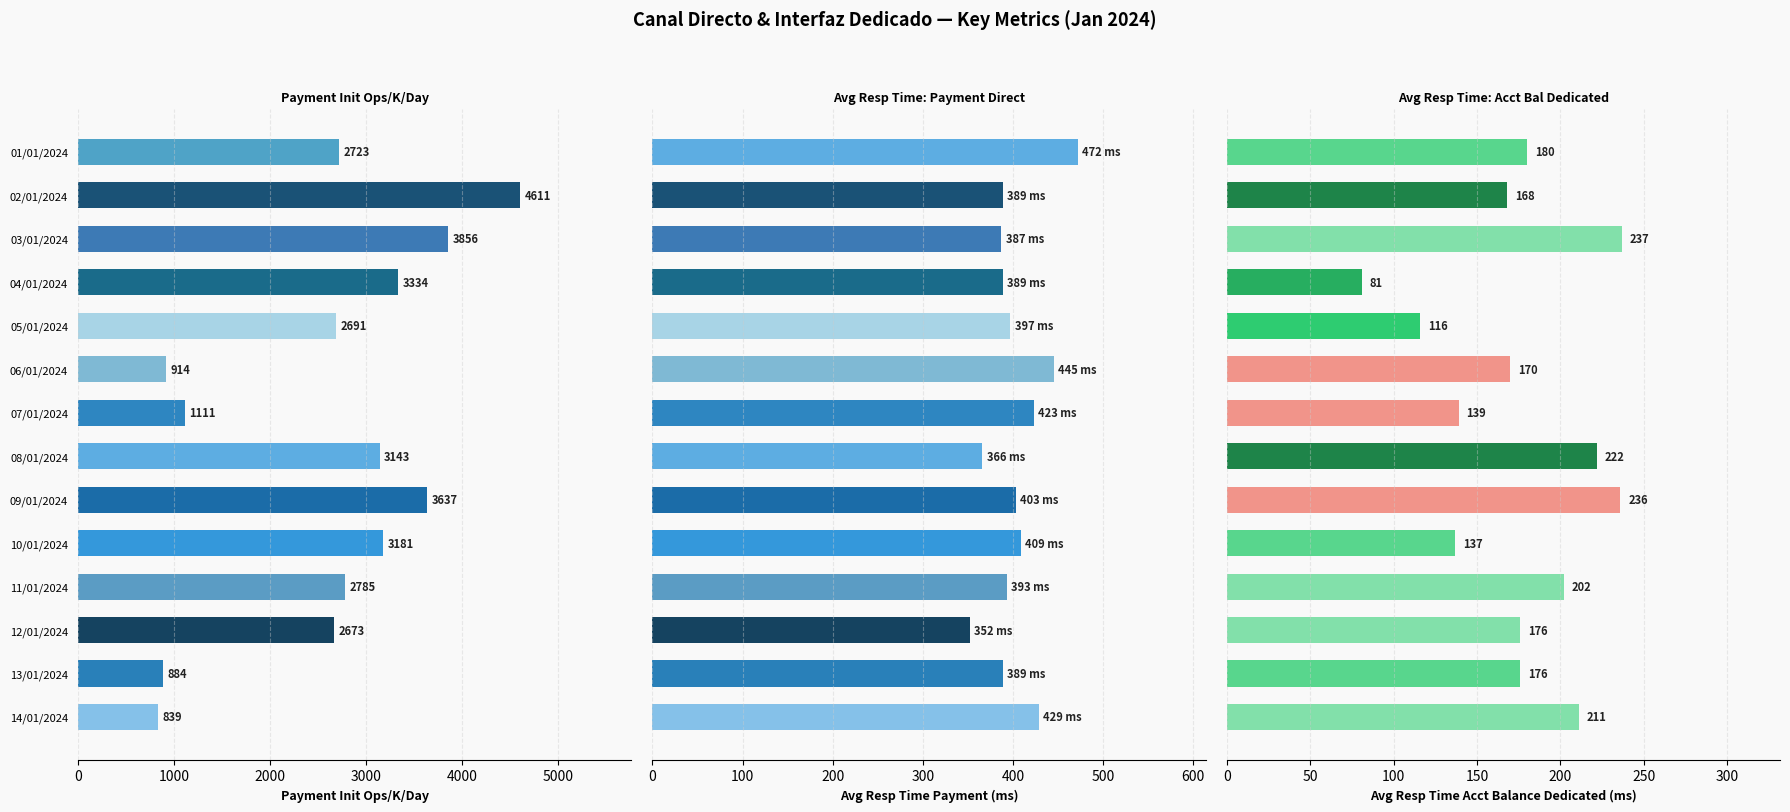

What is the label of the 2nd bar from the right?

13/01/2024